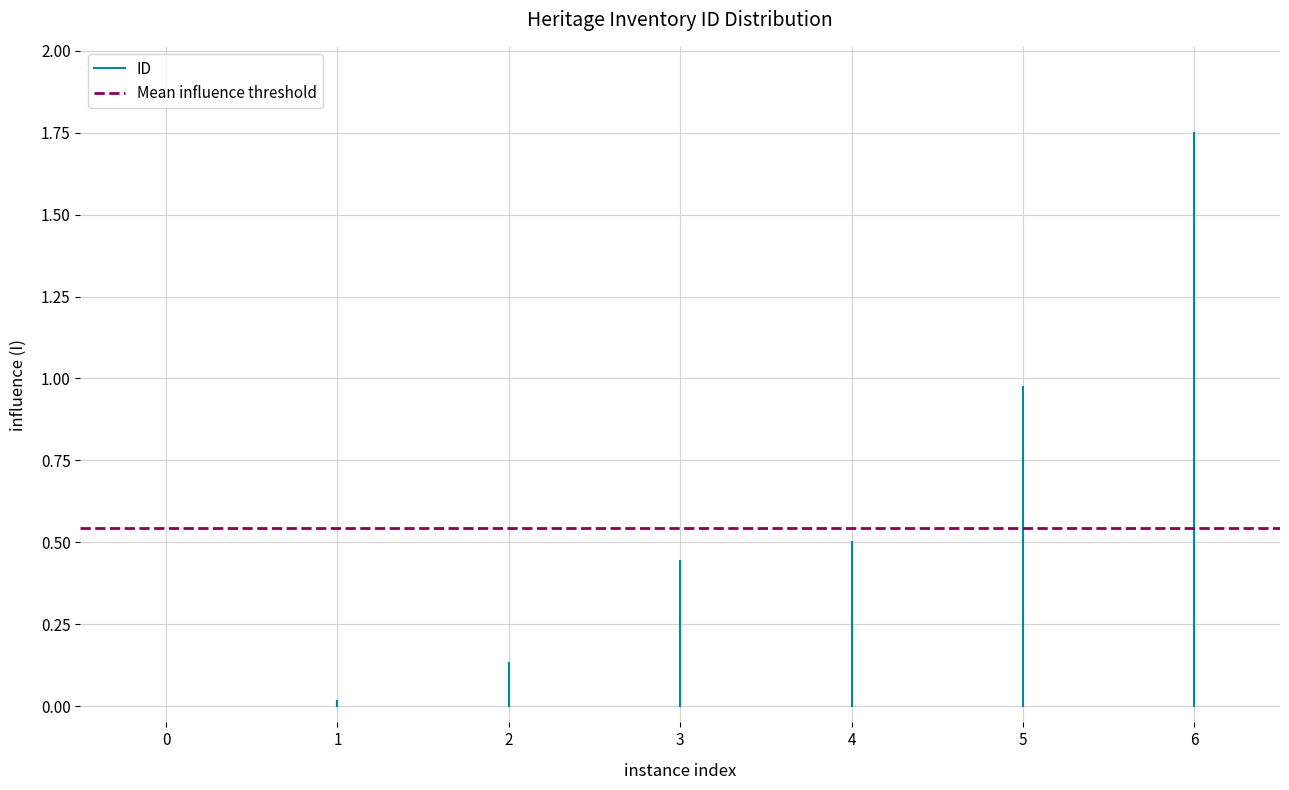

What is the average value of the Mean influence threshold series?

0.5